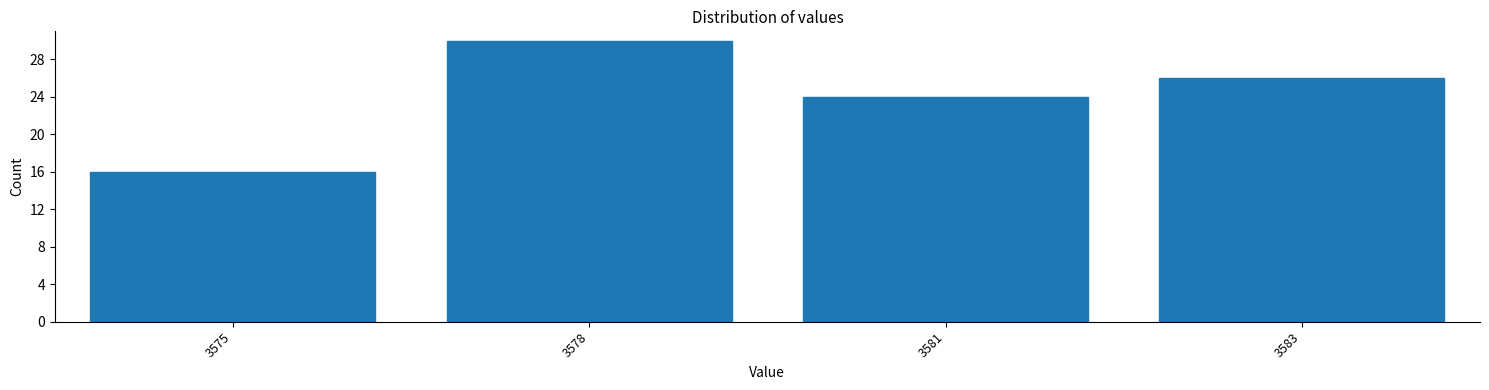

Reading left to right, extract all data points from this chart.

3575=16	3578=30	3581=24	3583=26